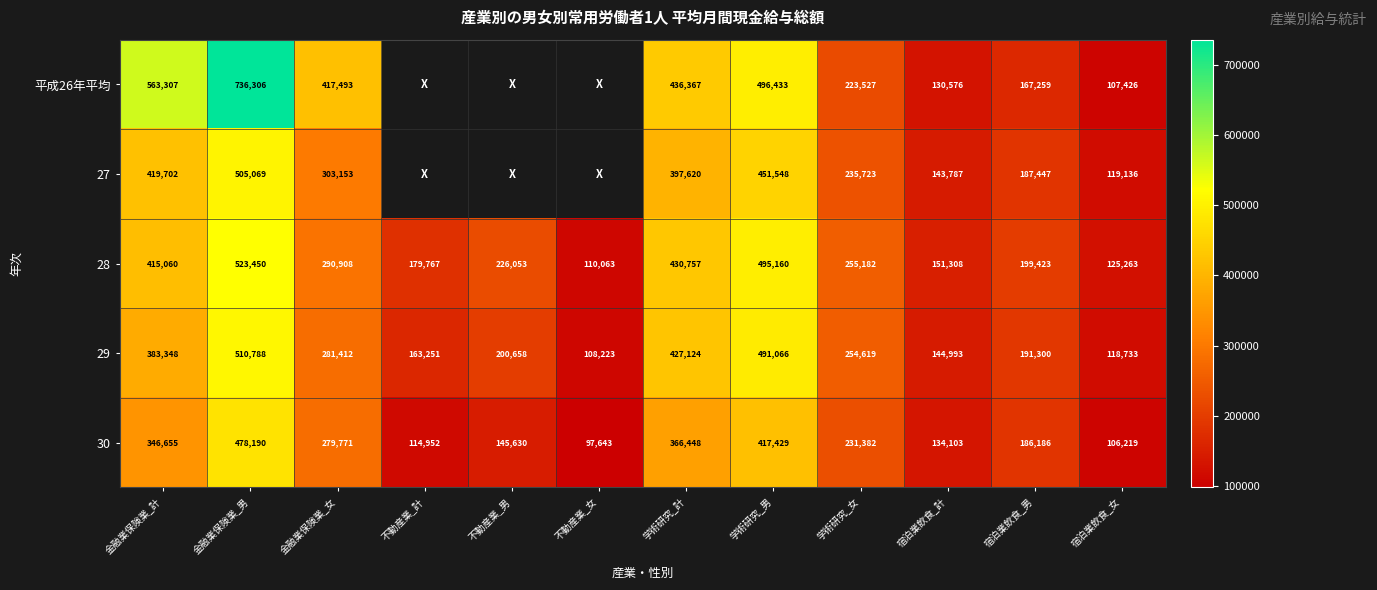

What is the average value of the 29 series?

272960